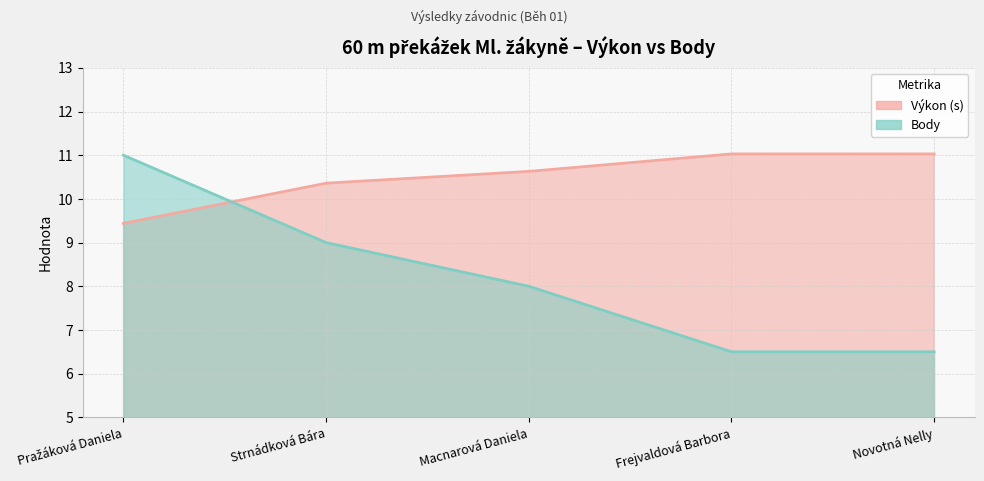

True or false: Výkon and Body cross at least once.

True